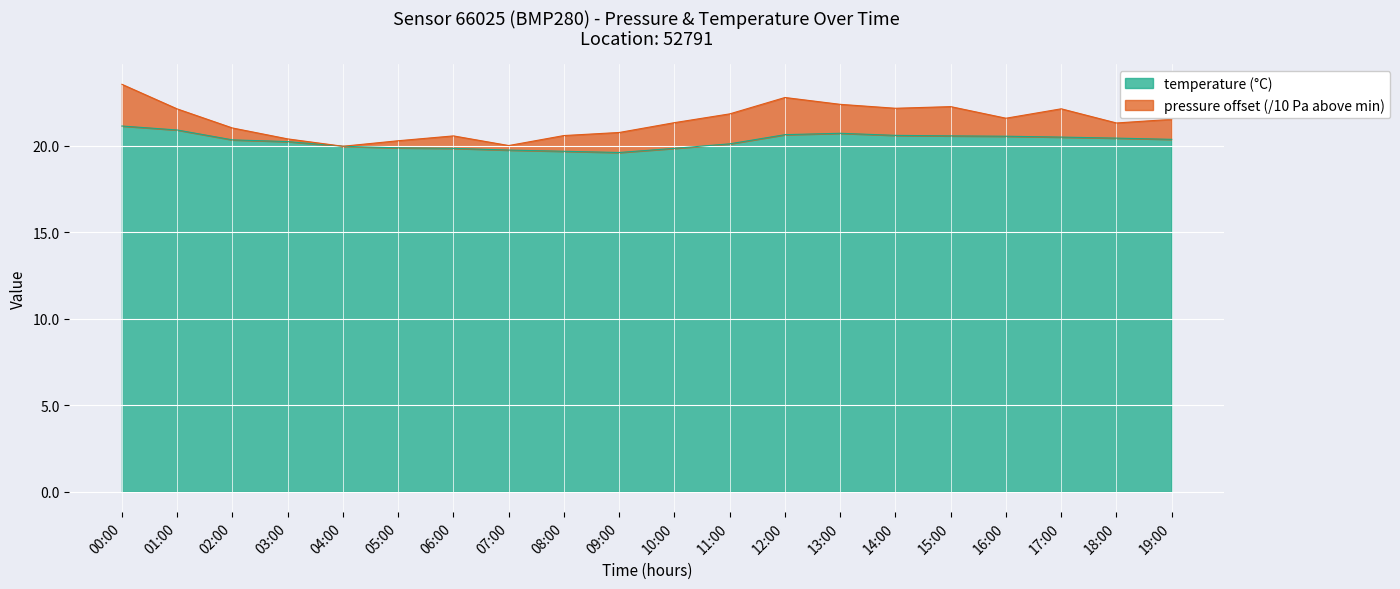

Approximately how many times larger is the value at 12:00 compared to 02:00?

1.0